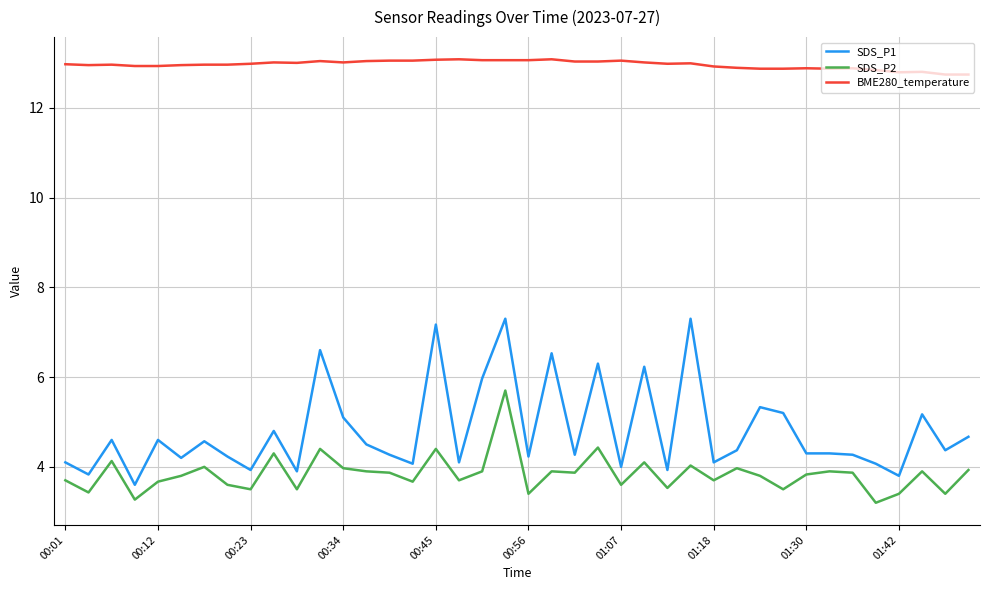

What is the minimum value for BME280_temperature?

12.7